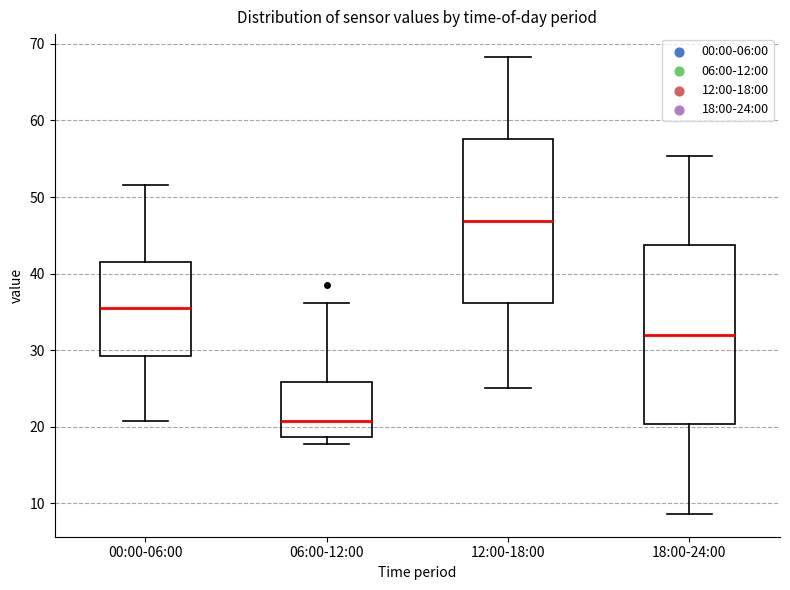

Comparing the boxes themselves (not the whiskers), which one is the tallest?

18:00-24:00